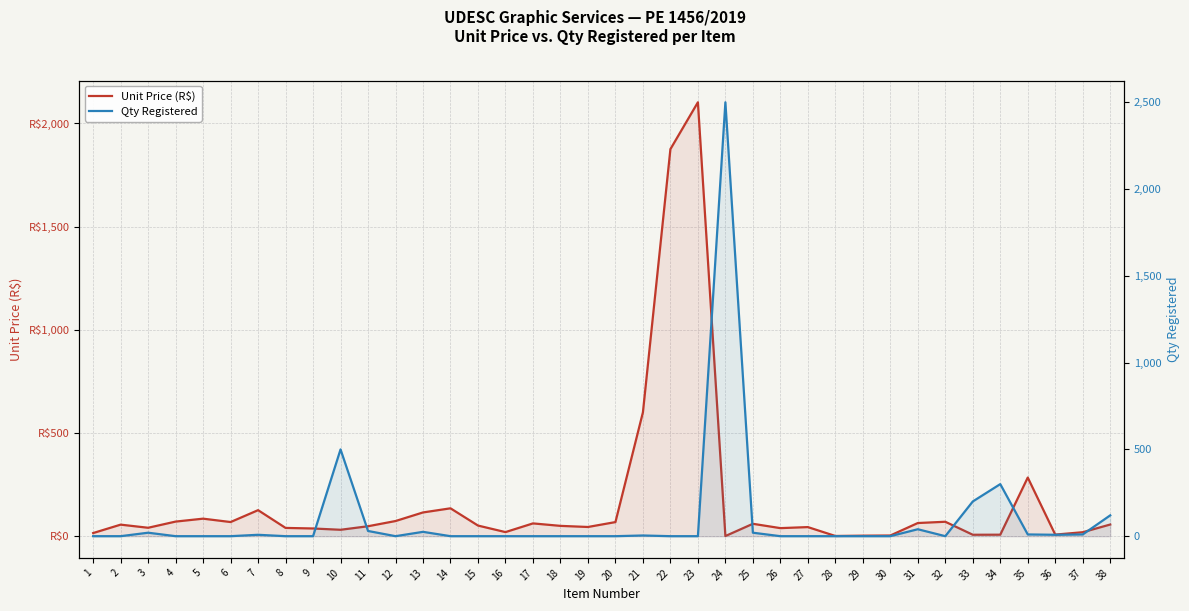

How many times do Unit Price (R$) and Qty Registered cross each other?

9